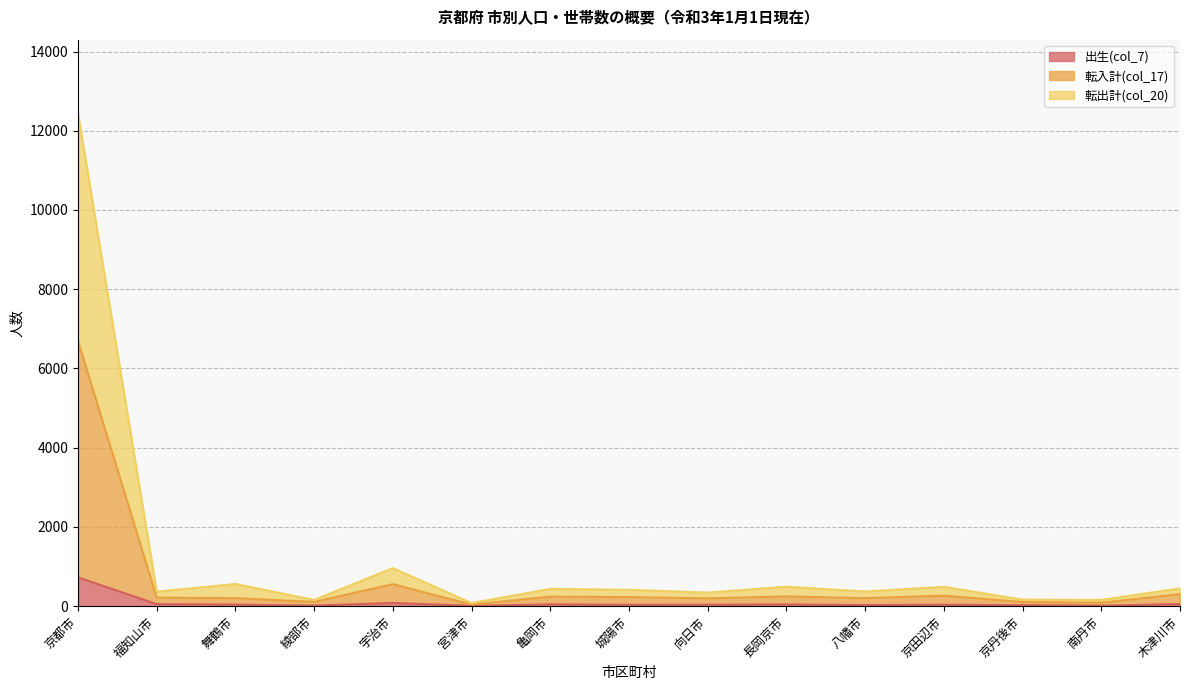

True or false: 出生(col_7) has a value of 497 at 八幡市.

False